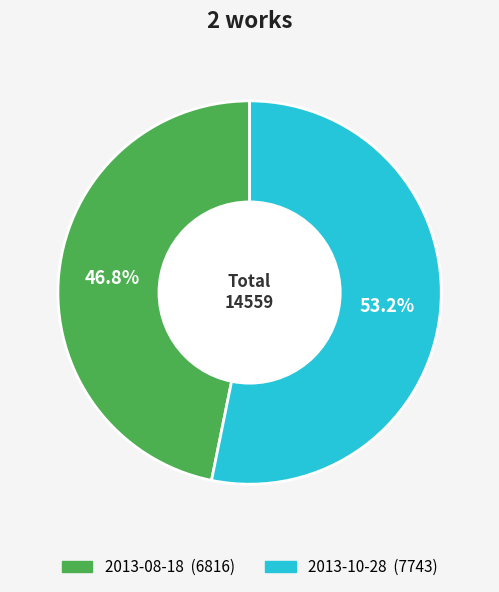

To the nearest percent, what percentage of the pie is 2013-08-18?

47%